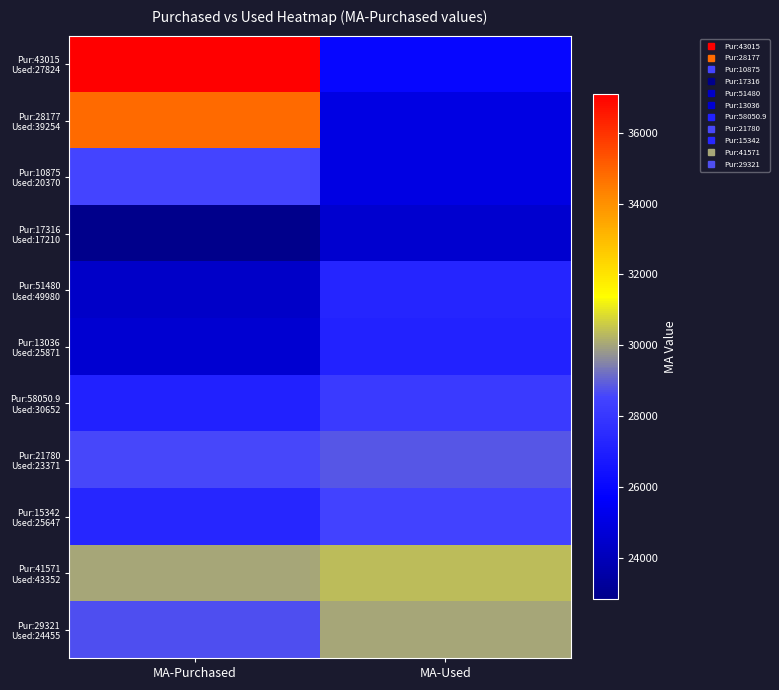

At how many categories does at least one series exceed 26505?

2